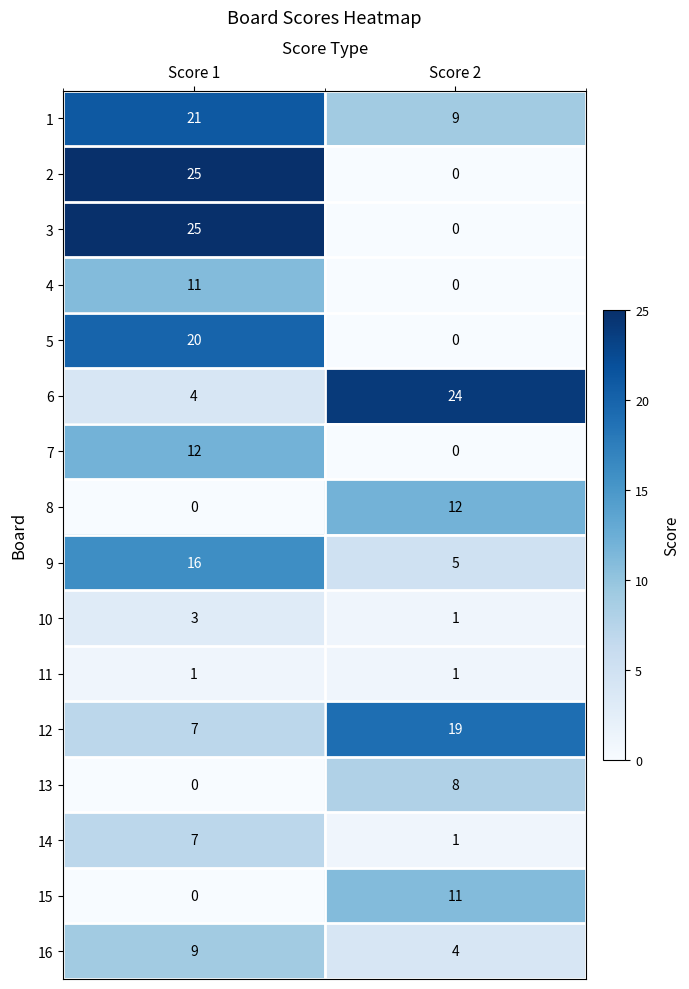

Rank the categories by 6 value from highest to lowest.

Score 2, Score 1